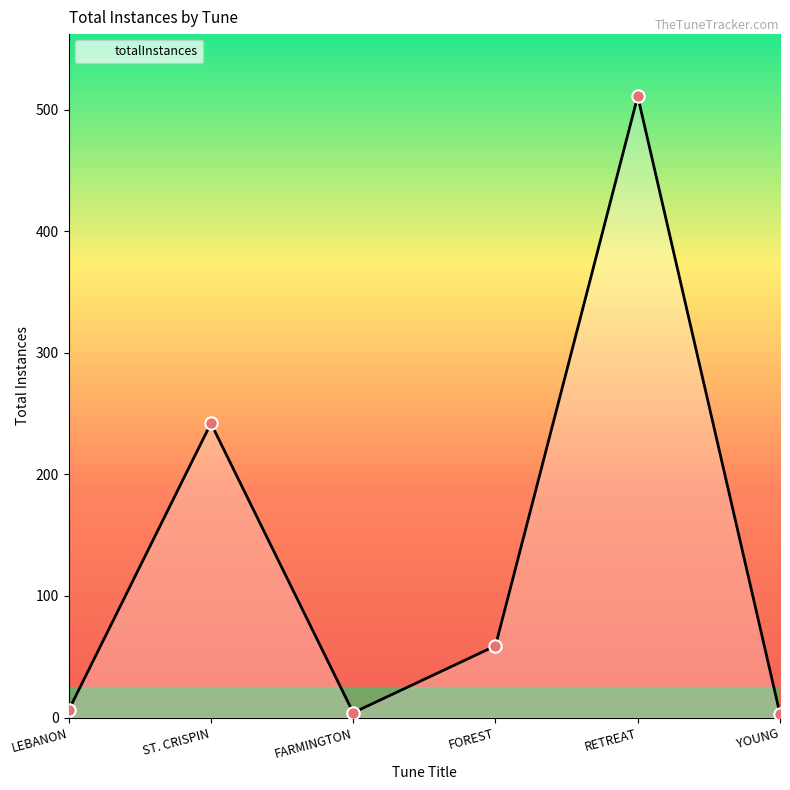

What is the change in value from ST. CRISPIN to RETREAT?

+269